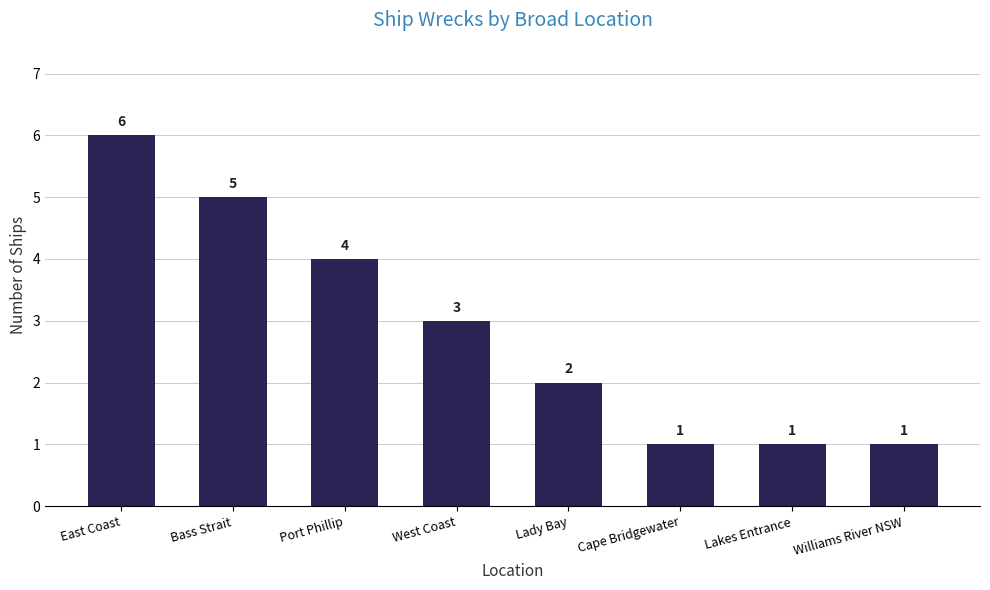

Where is the data nearest to the value 3?

West Coast